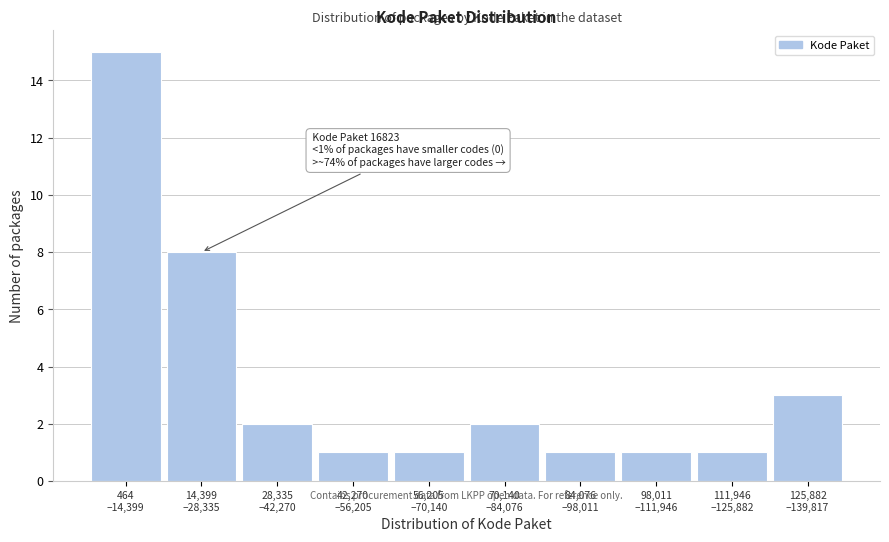

Reading left to right, what are all the values shown in this chart?

15	8	2	1	1	2	1	1	1	3